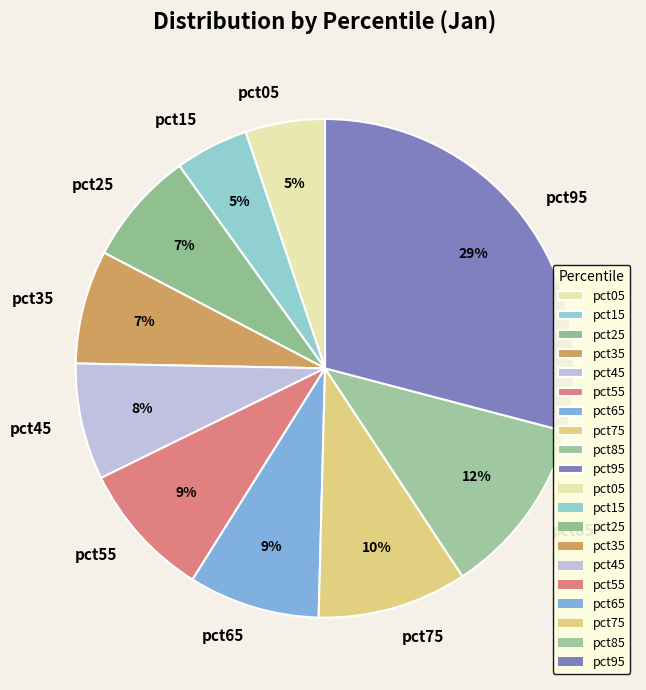

To the nearest percent, what is the difference between the largest and smallest slice percentages?

24%